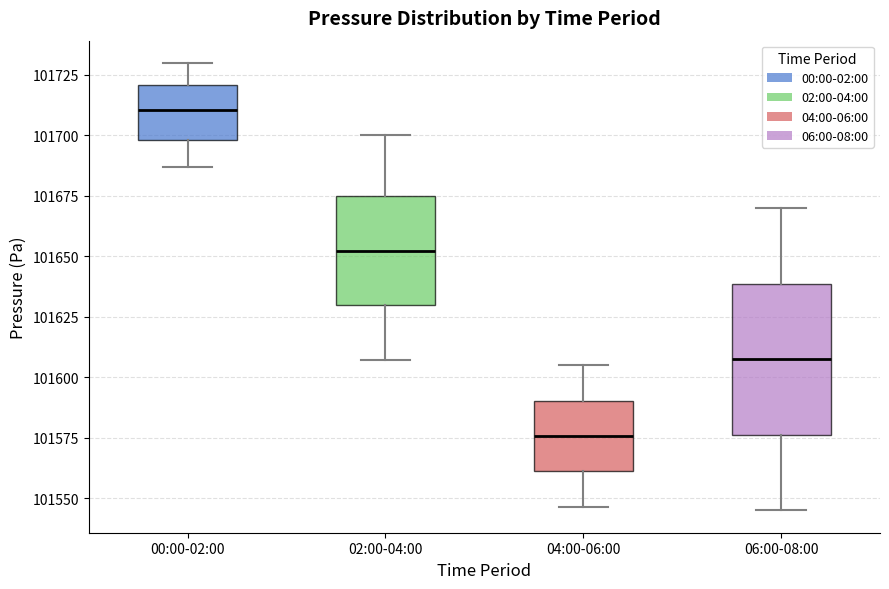

Reading left to right, transcribe this box plot: for each box, give where its median line is, the range the box spans, and where its two whiskers end, as read against the y-axis. The values are not printed on the chart, so give them approximately, as read against the axis.

00:00-02:00: median 101710, box 101700 to 101720, whiskers 101685 to 101730
02:00-04:00: median 101650, box 101630 to 101675, whiskers 101605 to 101700
04:00-06:00: median 101575, box 101560 to 101590, whiskers 101545 to 101605
06:00-08:00: median 101605, box 101575 to 101640, whiskers 101545 to 101670